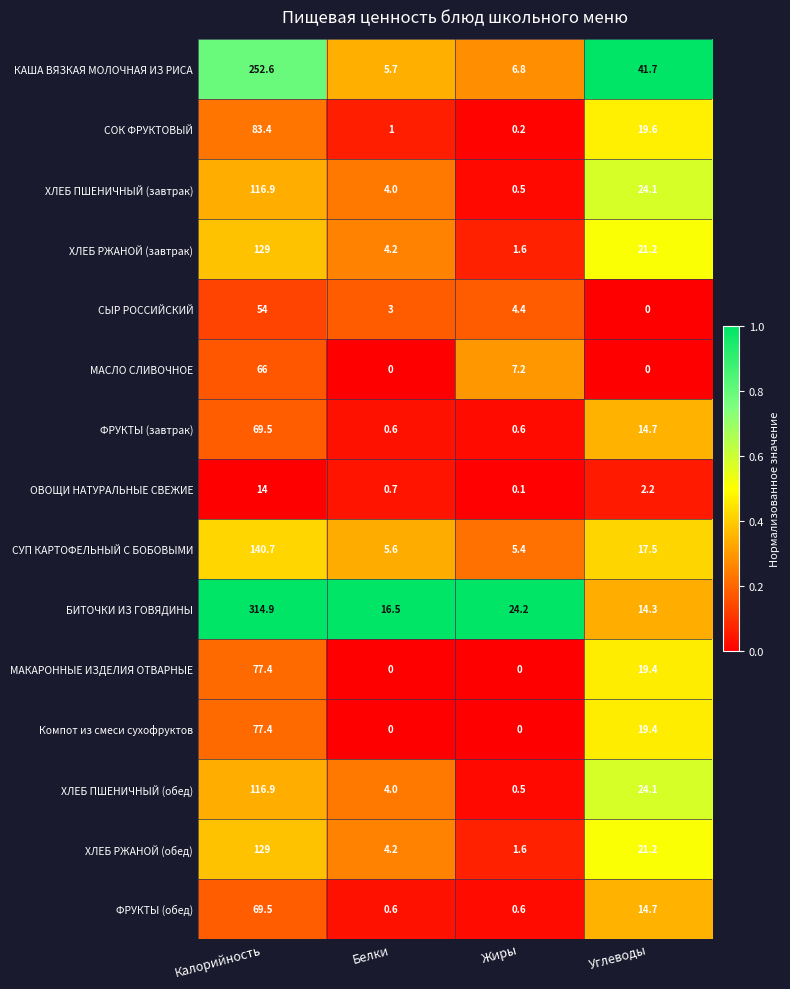

What is the total value across all series at Жиры?

53.7